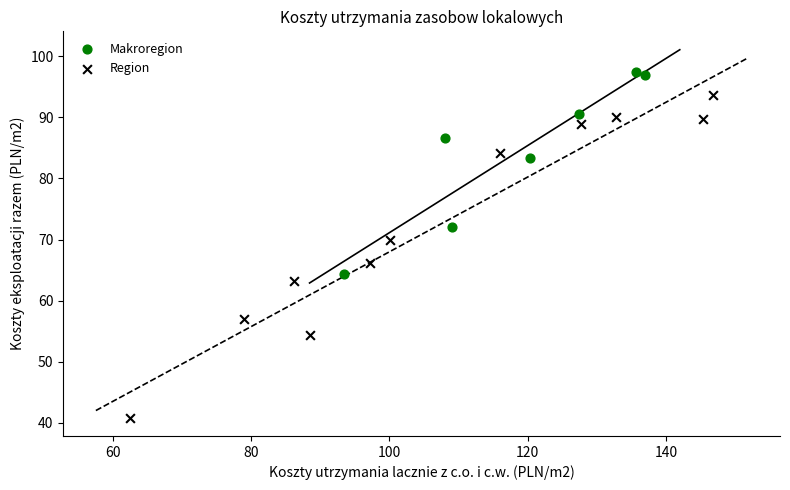

Which series contains the highest Y value?

Makroregion